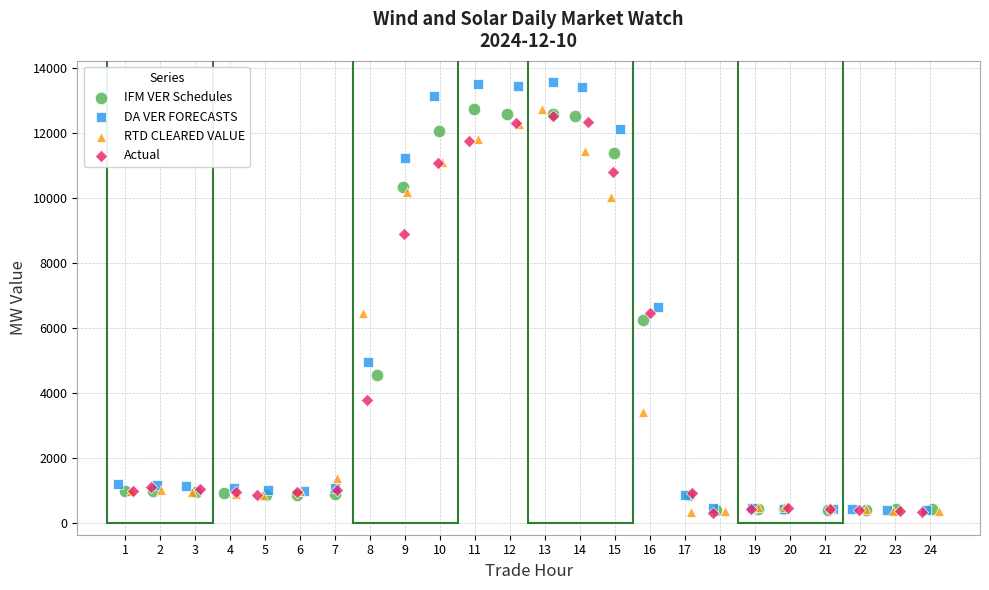

Which series has the widest spread of Y values?

DA VER FORECASTS